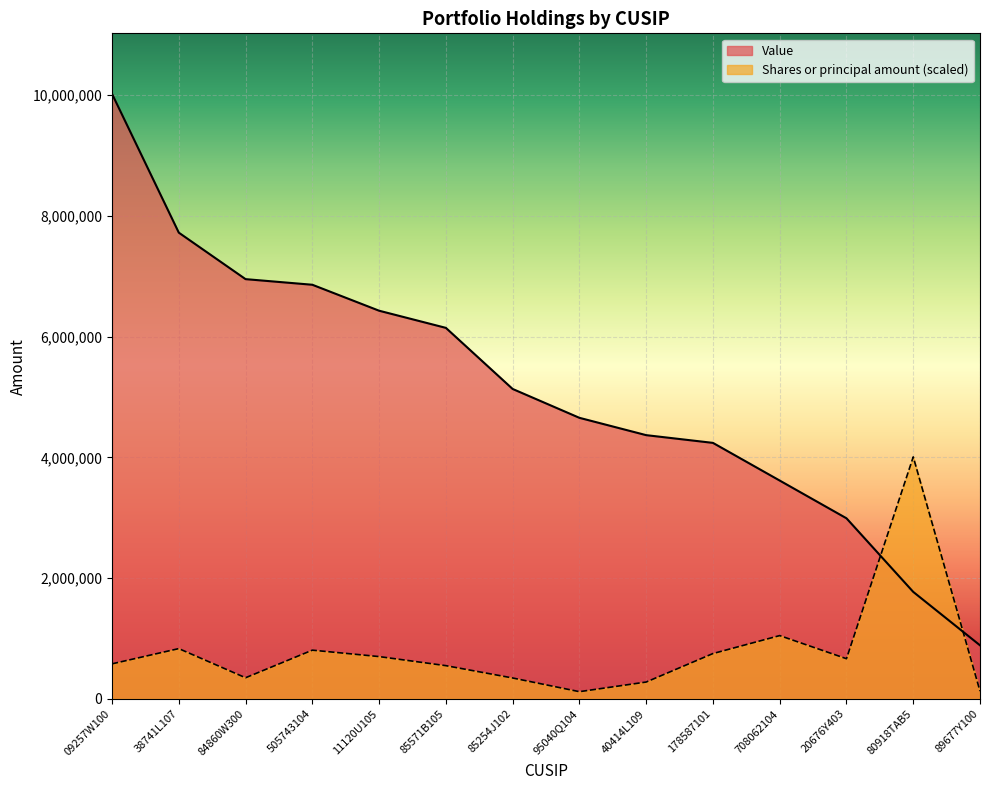

List the series in order of their peak value, lowest first.

Shares or principal amount (scaled), Value